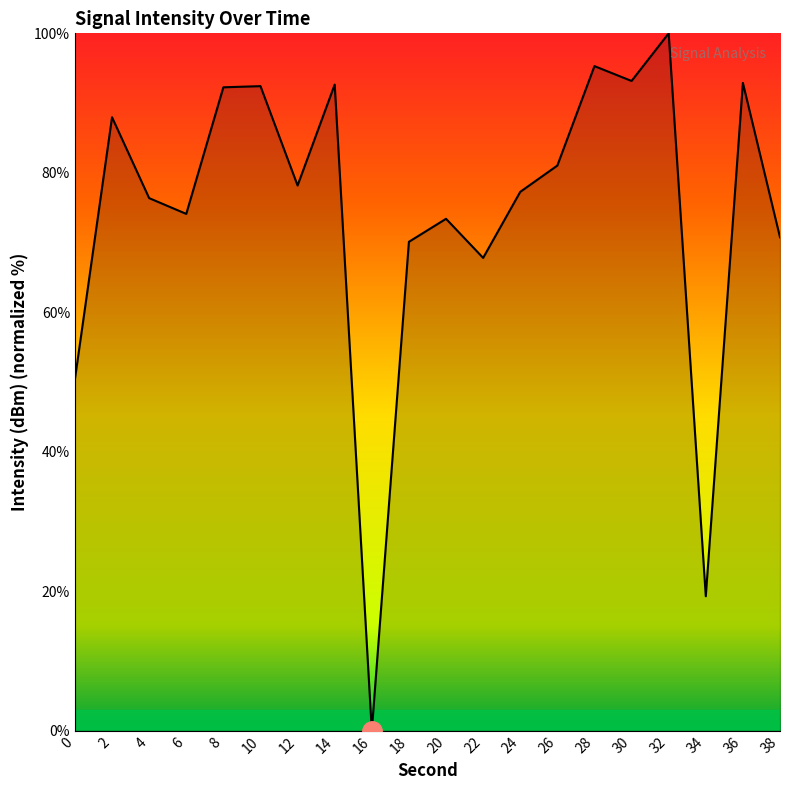

Which label corresponds to the largest value in the chart?

32